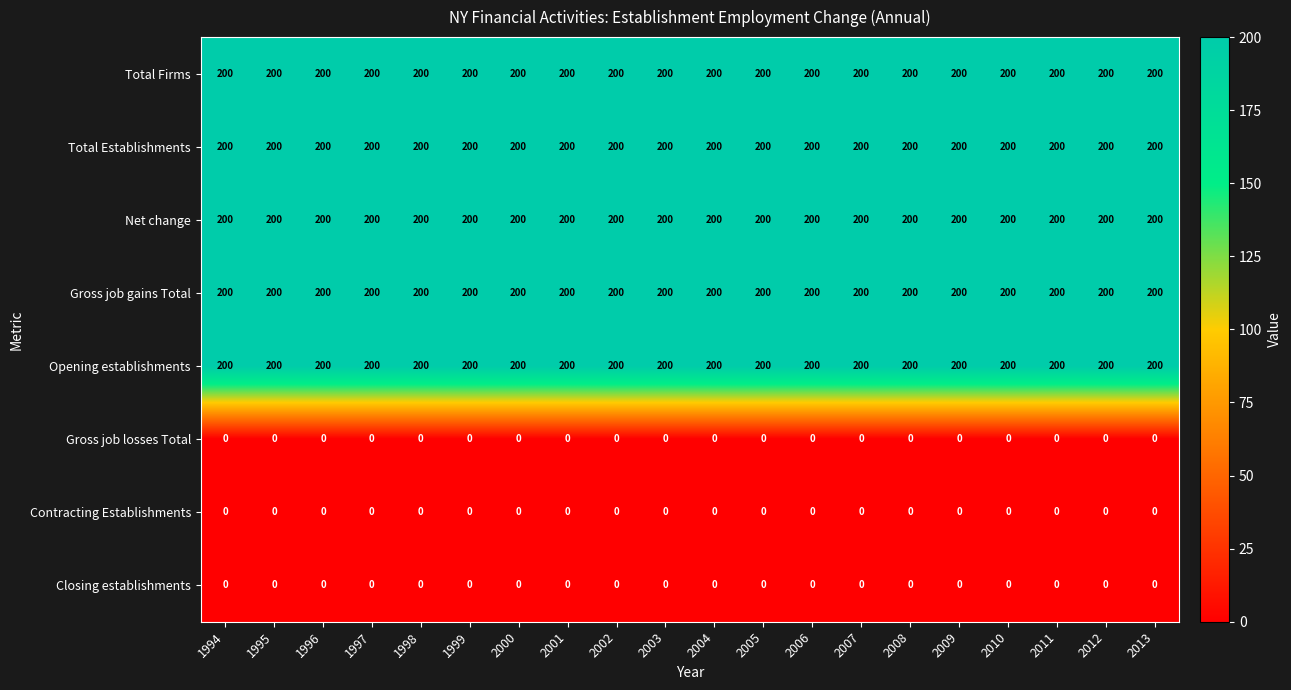

What is the difference between the highest and lowest values at 2006?

200